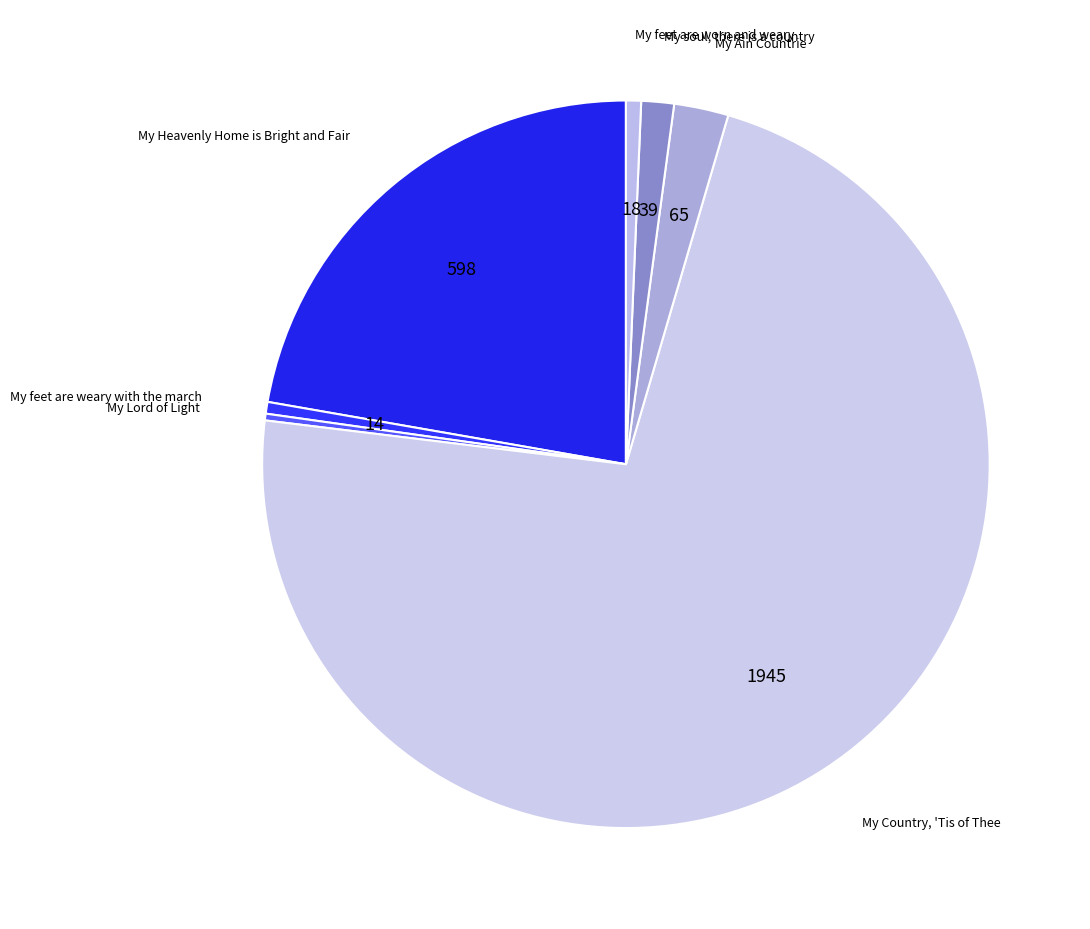

Count the number of slices in the pie.

7